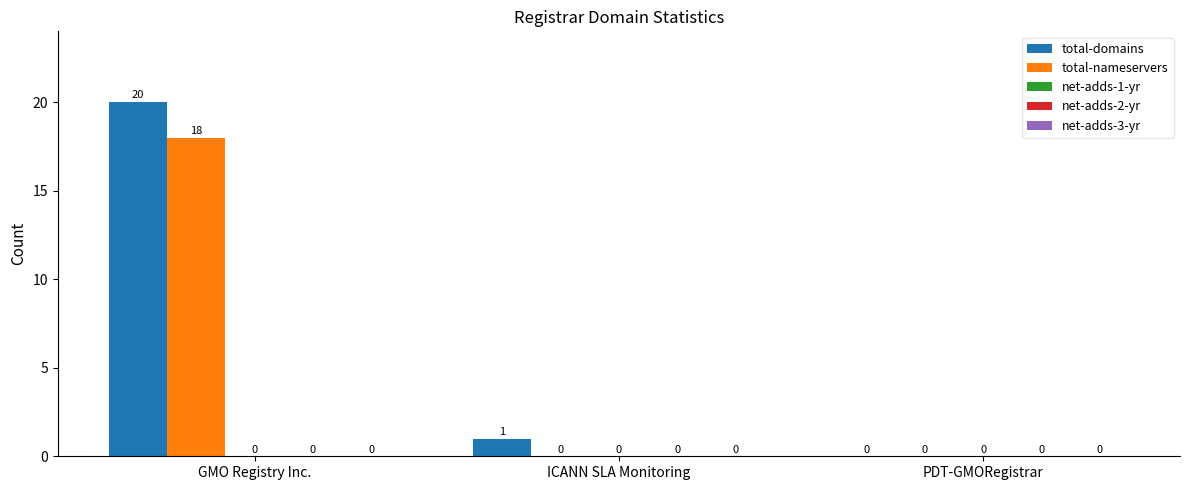

Where does the total-domains series first go above 1?

GMO Registry Inc.